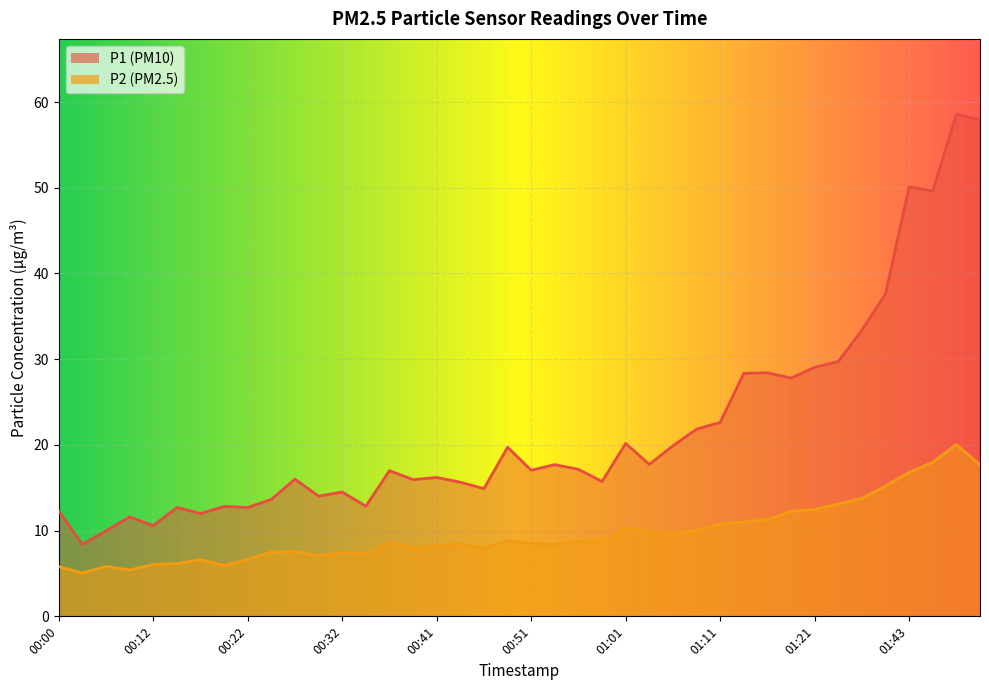

True or false: P1 and P2 cross at least once.

False